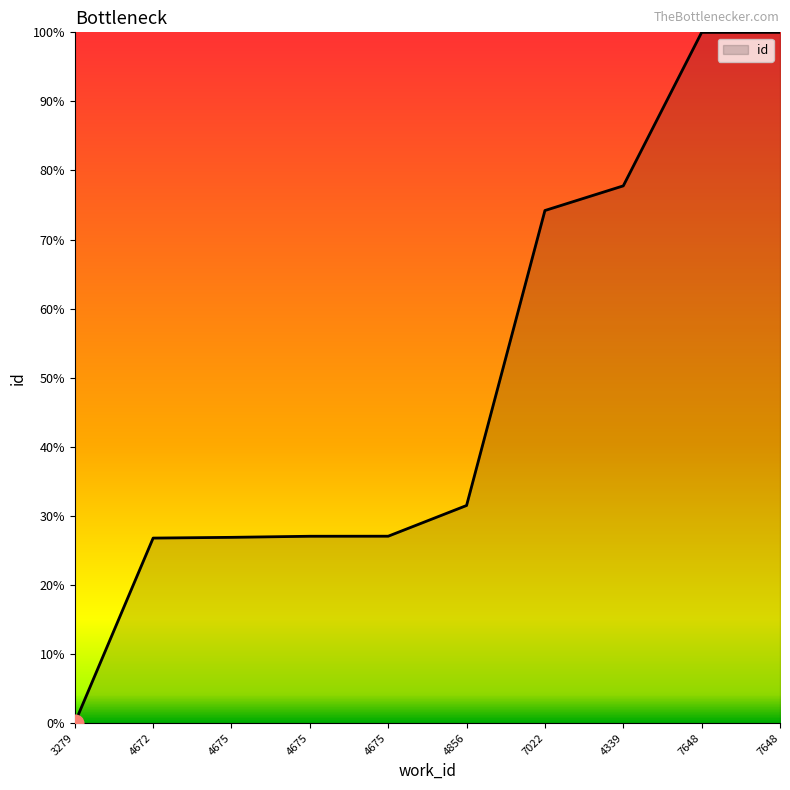

How many lines are shown in the chart?

1